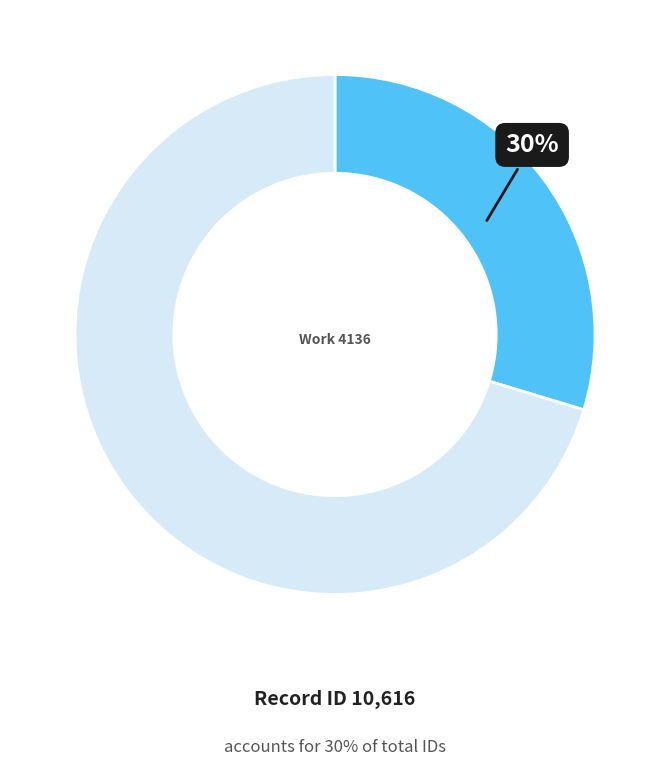

To the nearest percent, what is the average slice percentage?

50%